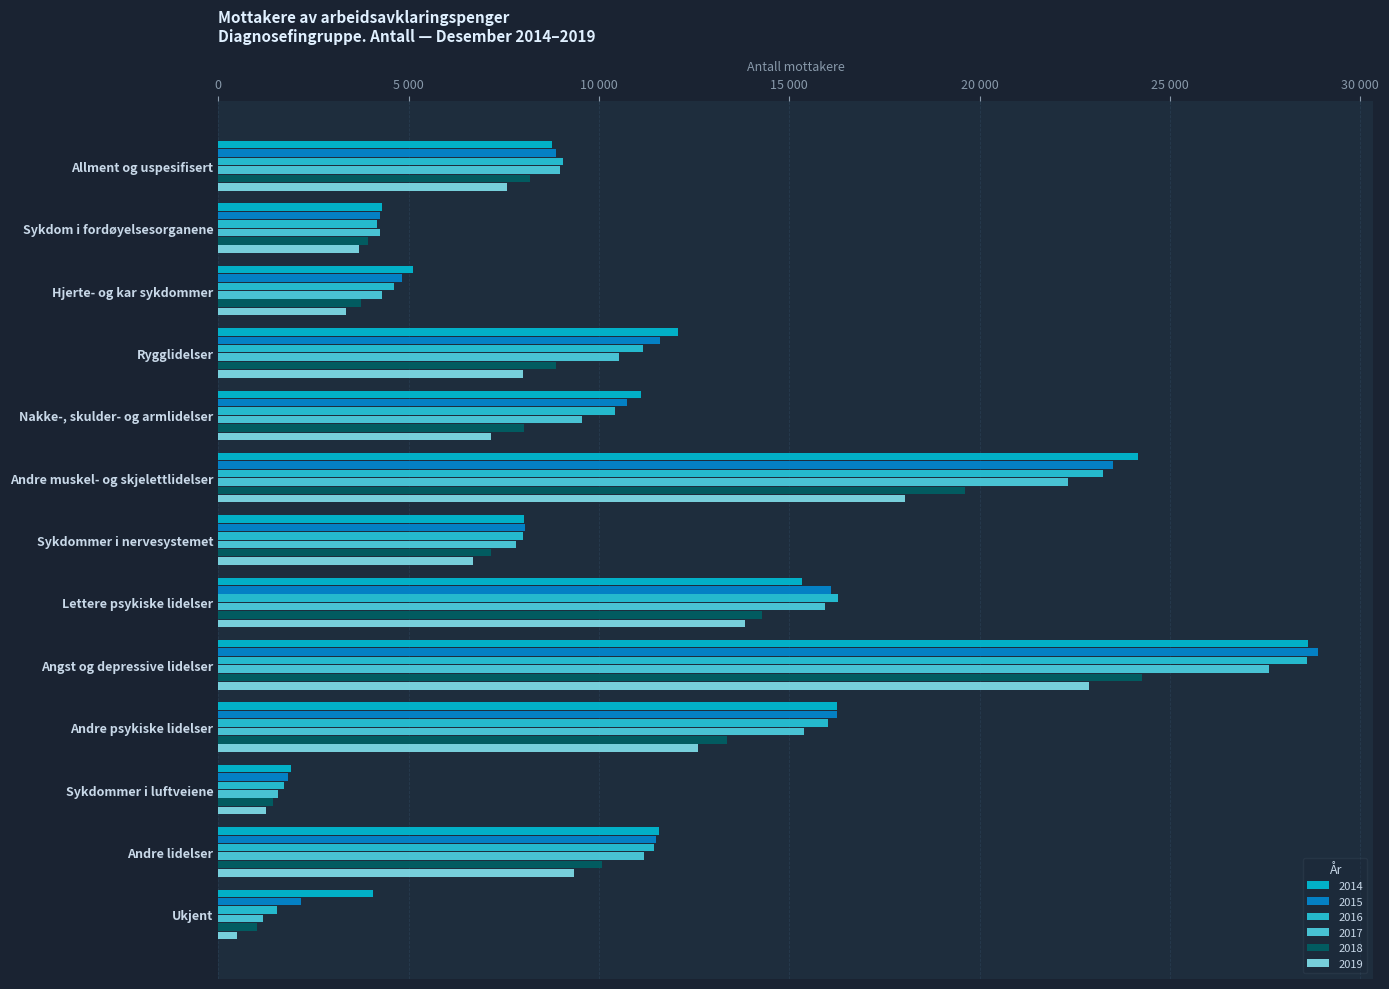

What are all the series names shown in the legend?

2014, 2015, 2016, 2017, 2018, 2019